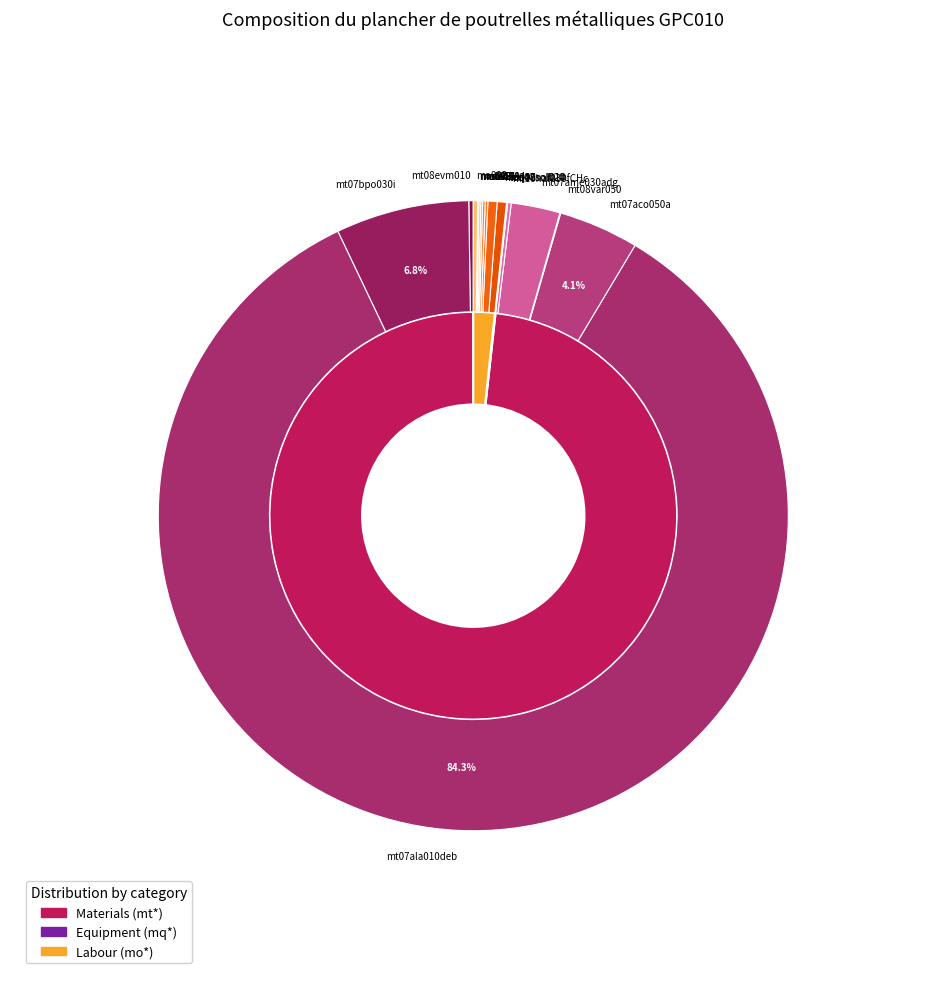

The mo044 slice represents 1% of the pie. True or false?

False